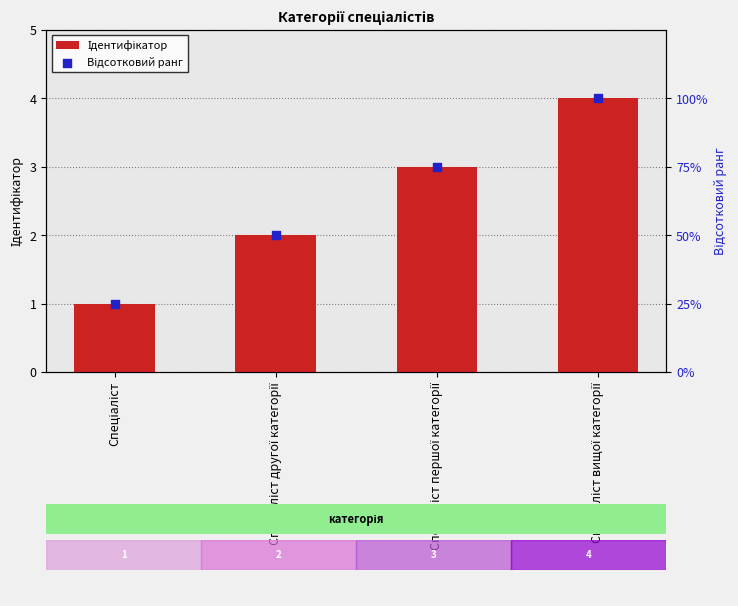

Which series reaches the minimum Y coordinate?

Ідентифікатор